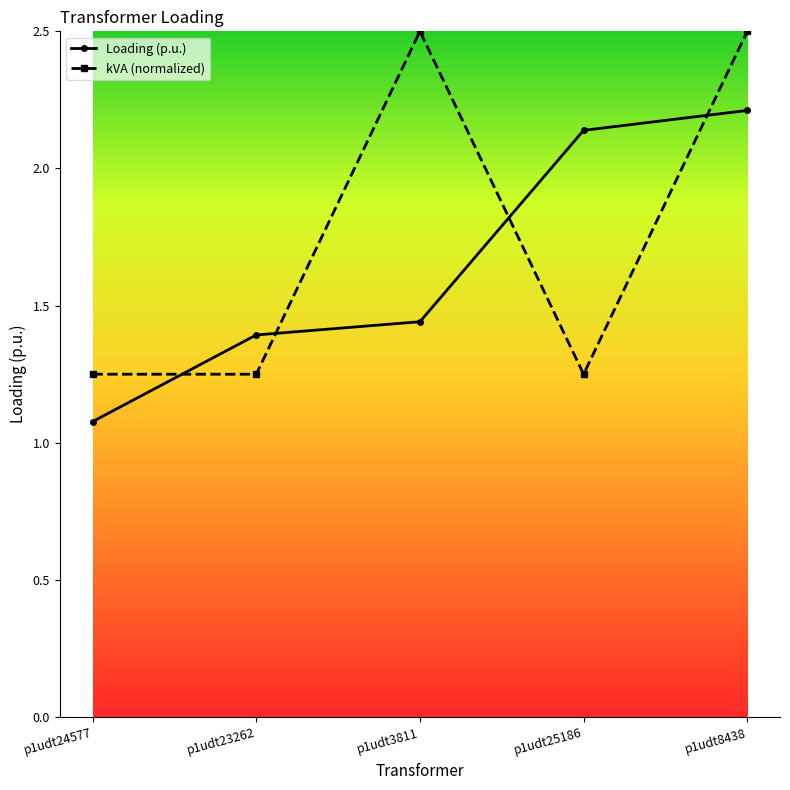

How many intersections are there between Loading (p.u.) and kVA (normalized)?

4